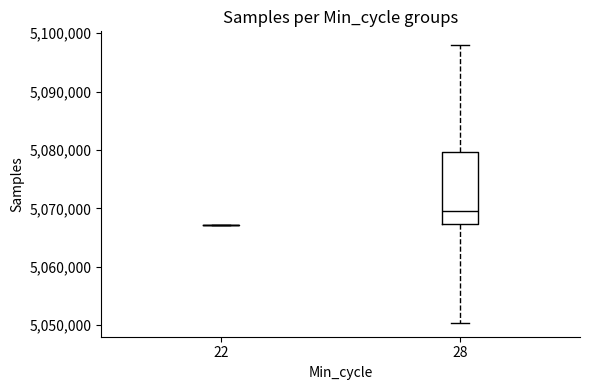

Reading left to right, transcribe this box plot: for each box, give where its median line is, the range the box spans, and where its two whiskers end, as read against the y-axis. The values are not printed on the chart, so give them approximately, as read against the axis.

22: box collapsed to a line at 5067000, whiskers 5067000 to 5067000
28: median 5070000, box 5067000 to 5080000, whiskers 5050000 to 5098000